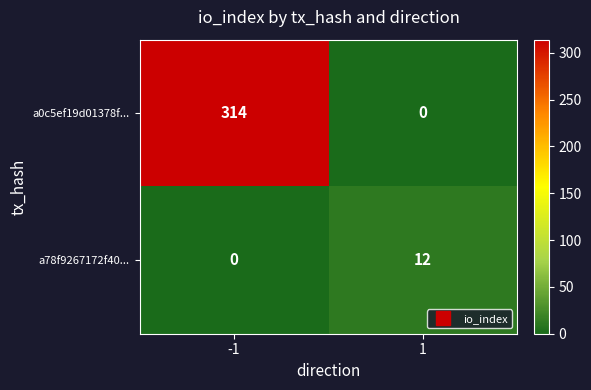

What is the sum of all a0c5ef19d01378f... values?

314